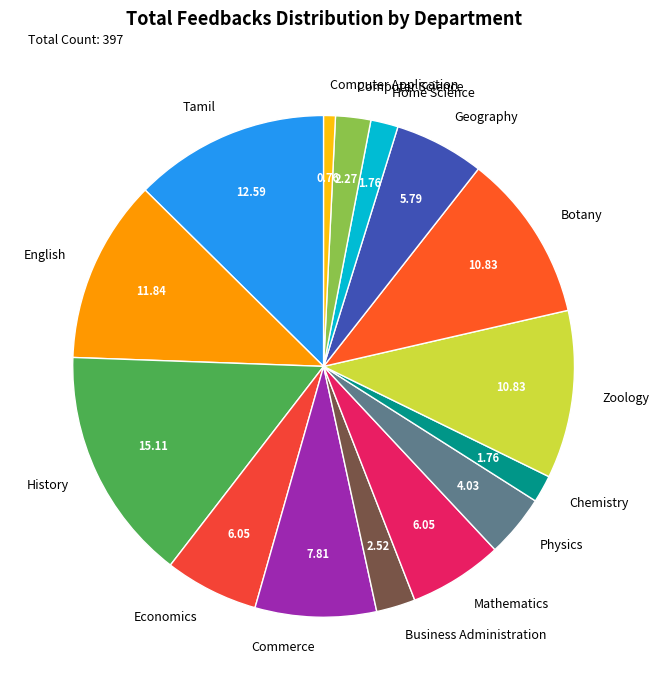

Between Economics and Botany, which is larger?

Botany